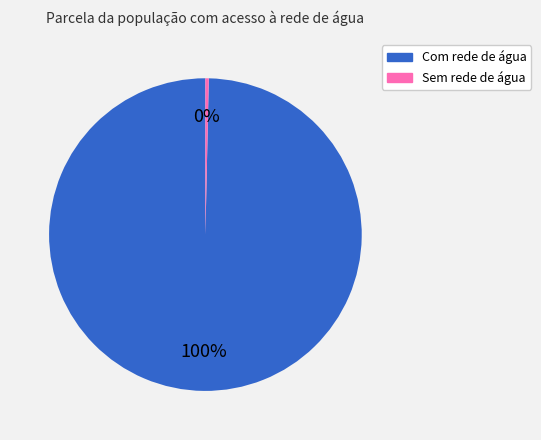

Is there a majority slice in this chart?

Yes